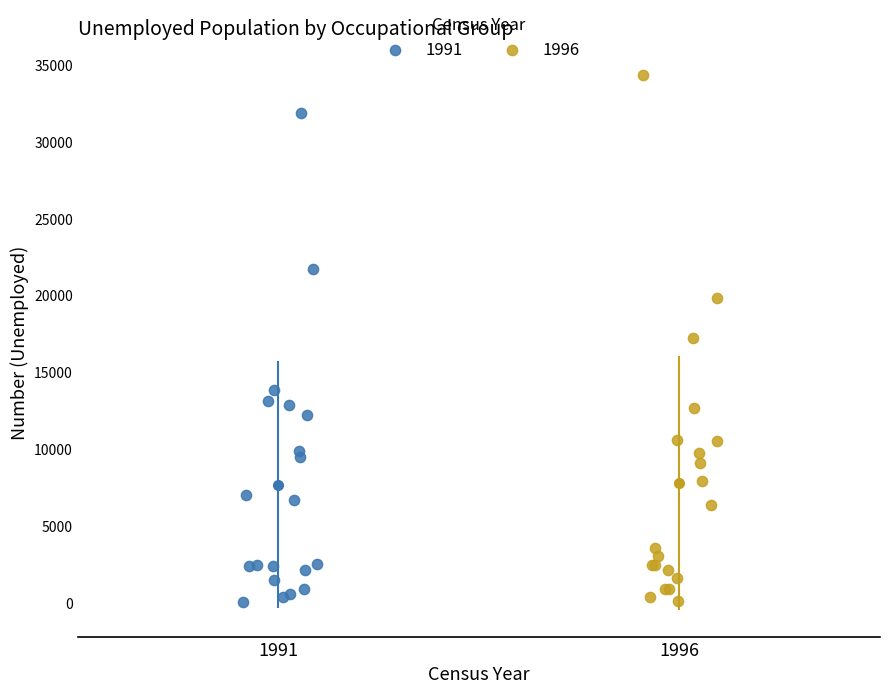

Which series reaches the maximum Y coordinate?

1996